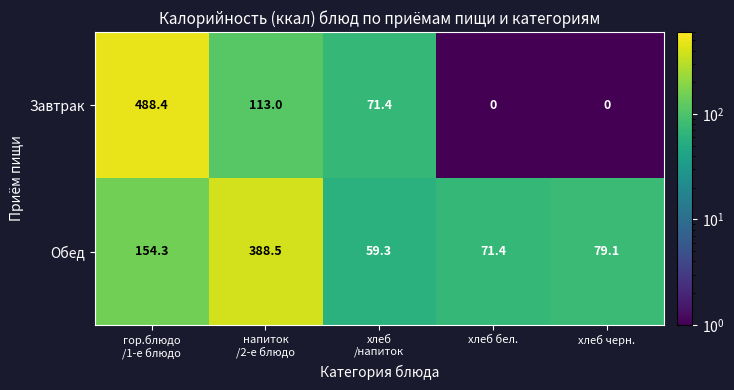

Is it true that Обед equals 79.1 at хлеб черн.?

True